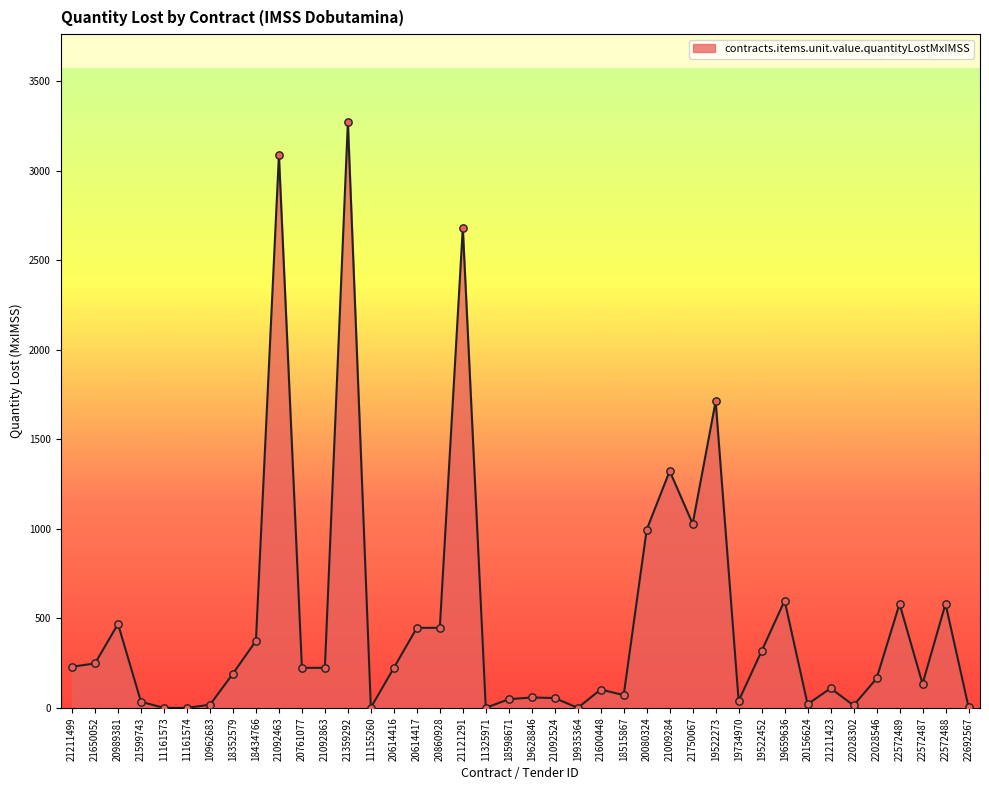

What is the change in value from 11155260 to 22028546?

+162.6